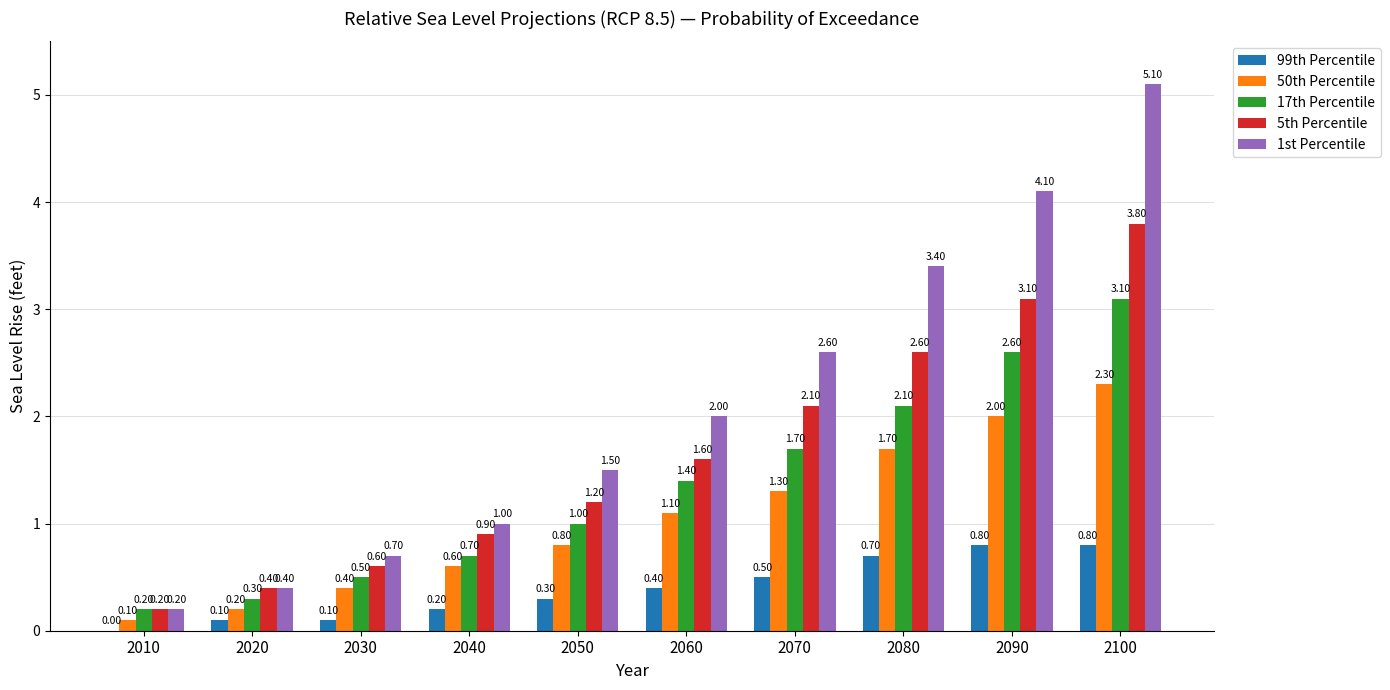

Reading right to left, list all the values displayed in this chart.

99th Percentile: 0.8	0.8	0.7	0.5	0.4	0.3	0.2	0.1	0.1	0.0
50th Percentile: 2.3	2.0	1.7	1.3	1.1	0.8	0.6	0.4	0.2	0.1
17th Percentile: 3.1	2.6	2.1	1.7	1.4	1.0	0.7	0.5	0.3	0.2
5th Percentile: 3.8	3.1	2.6	2.1	1.6	1.2	0.9	0.6	0.4	0.2
1st Percentile: 5.1	4.1	3.4	2.6	2.0	1.5	1.0	0.7	0.4	0.2